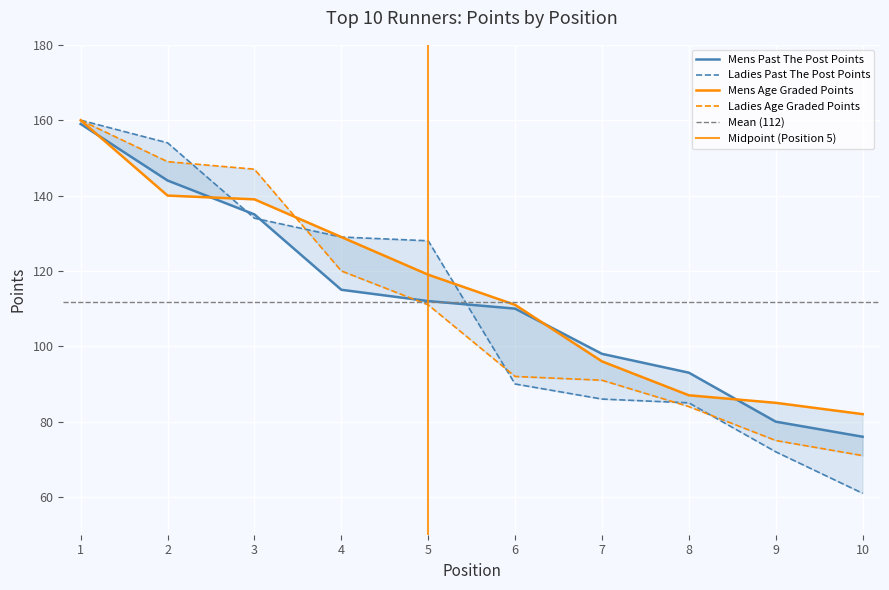

At which label does Mens Past The Post Points reach its peak?

1